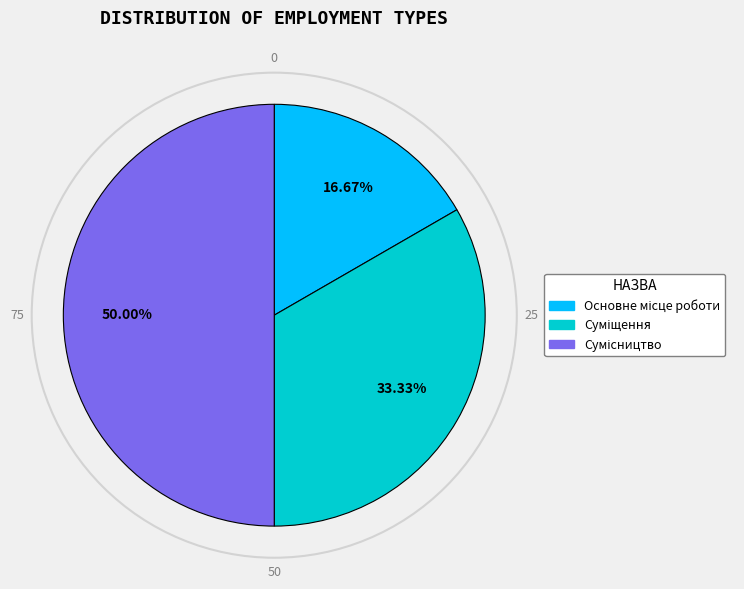

Does any single category account for the majority?

No